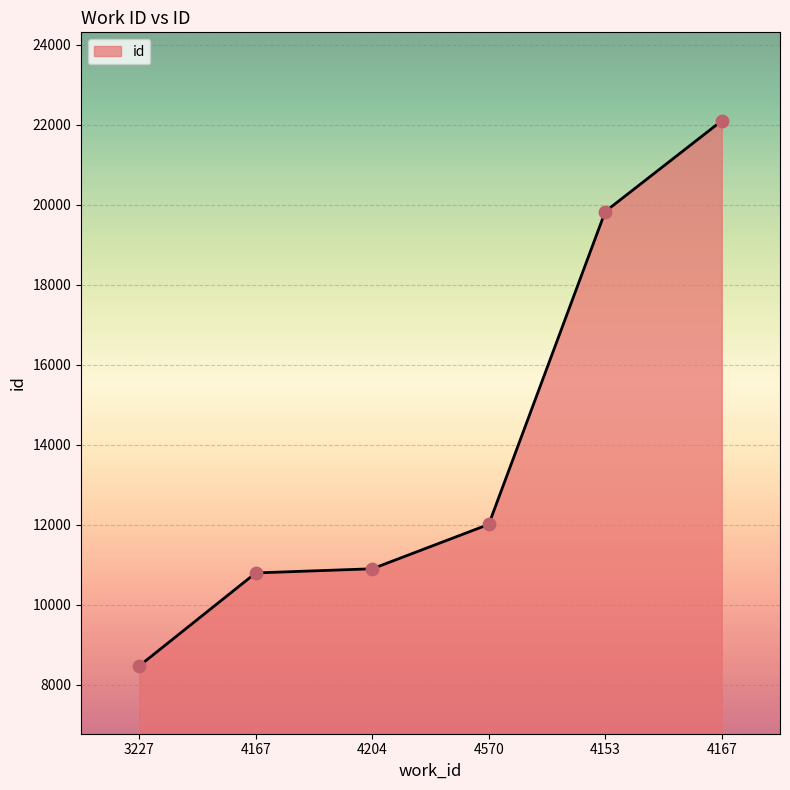

How many series are shown in this chart?

1